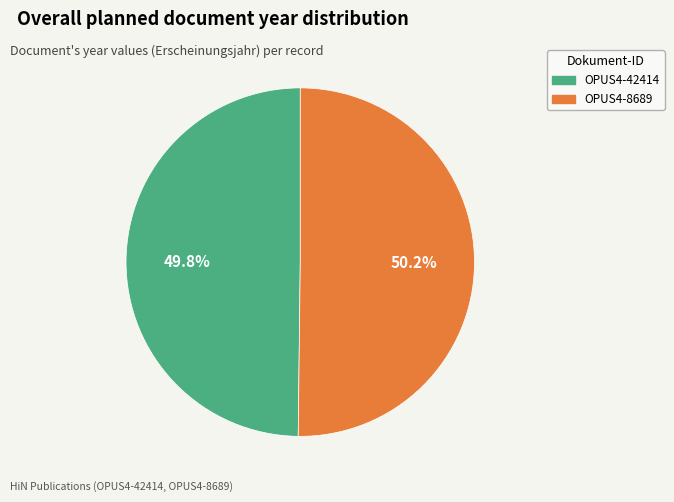

How many slices are in this pie chart?

2